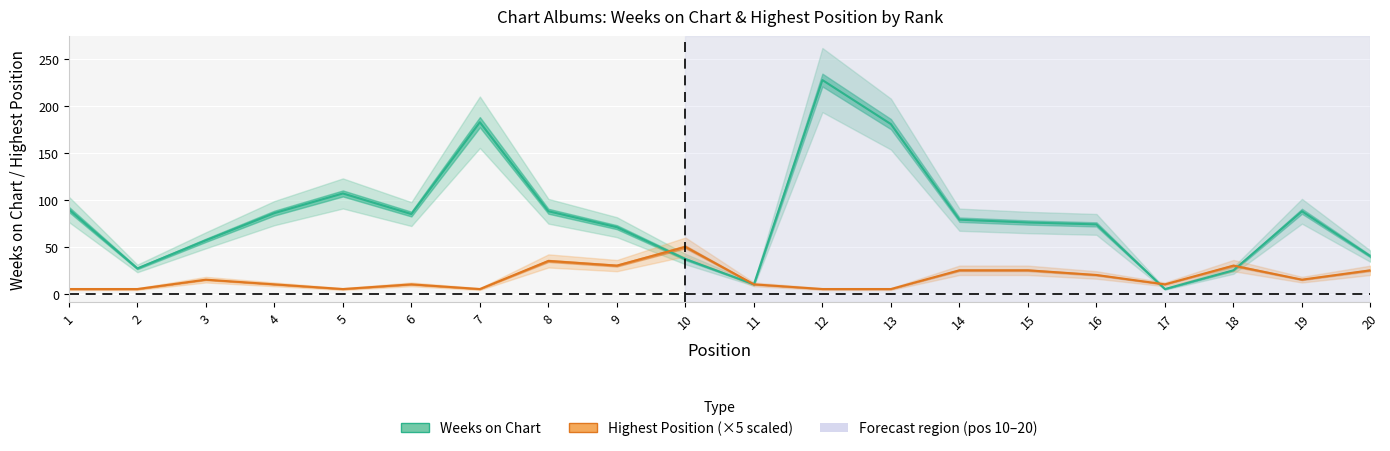

What is the total value across all series at 6?

95